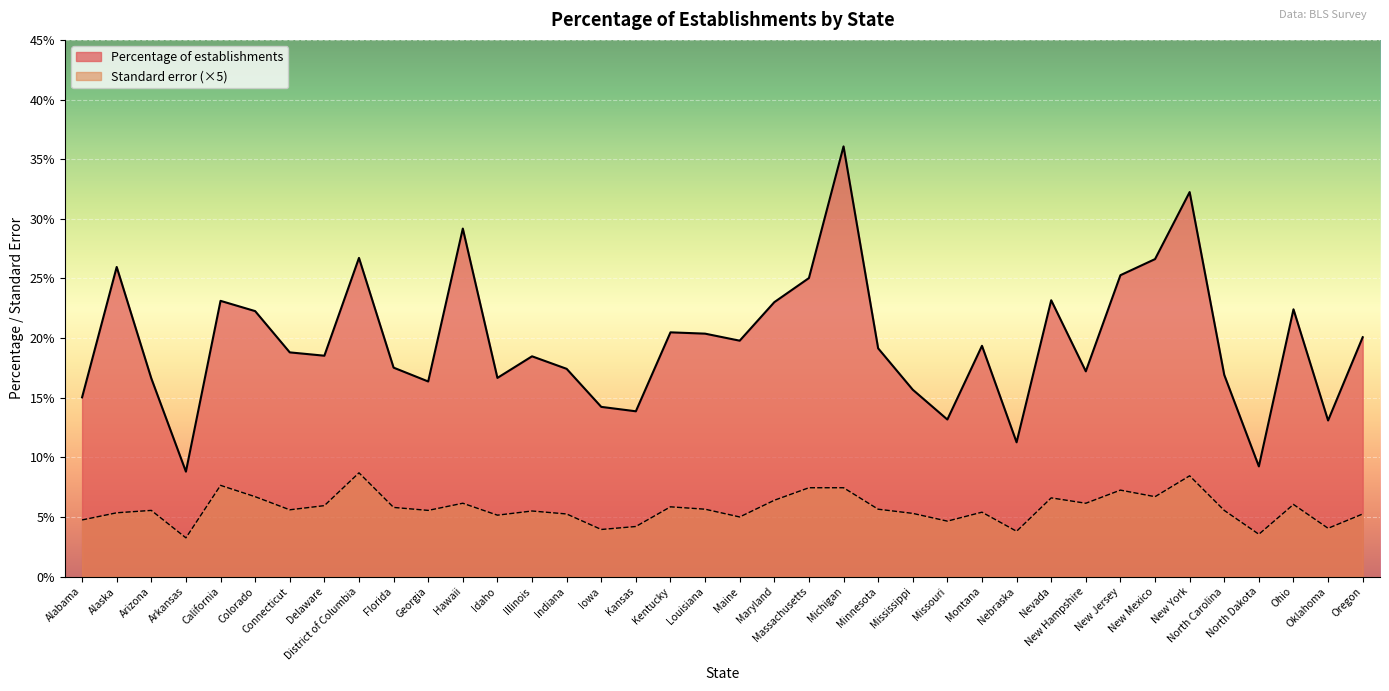

What is the label of the 38th point from the left?

Oregon